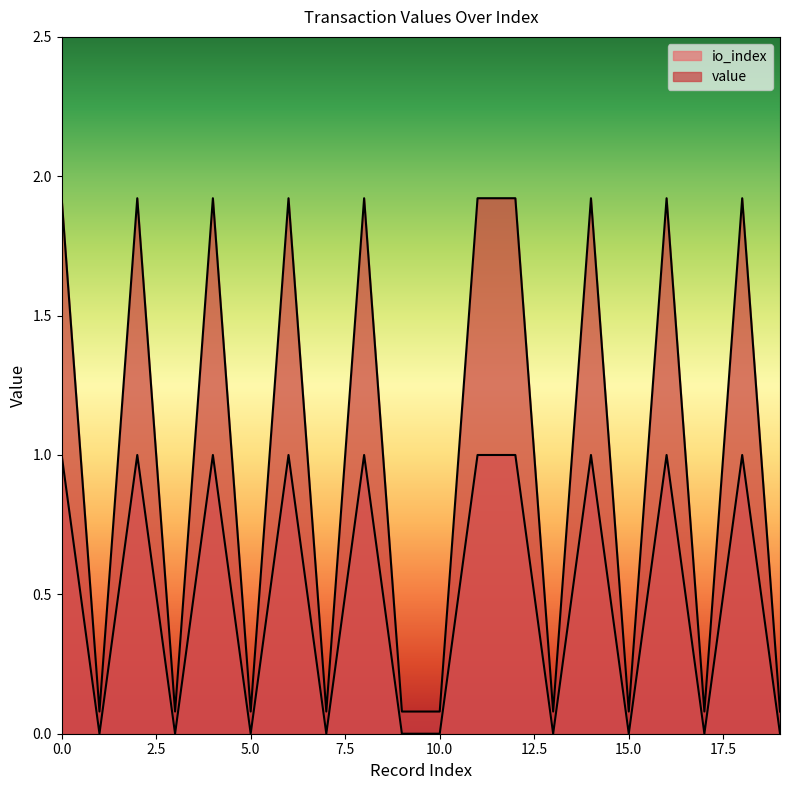

The value series shows 0.1 at 5. True or false?

False